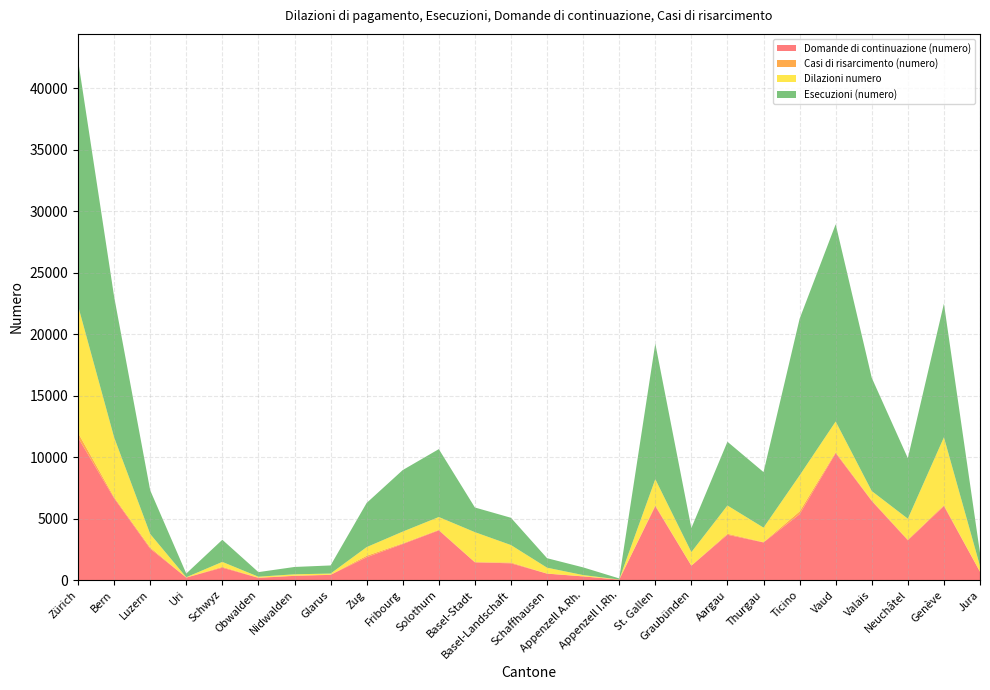

Reading left to right, transcribe all the data shown in this chart.

Domande di continuazione (numero): 11582	6652	2556	205	1010	182	344	426	1858	2932	4039	1445	1364	525	300	38	6004	1169	3686	3059	5356	10311	6428	3232	6012	675
Casi di risarcimento (numero): 395	91	97	2	66	15	14	13	121	55	47	14	67	8	6	2	75	19	83	26	229	83	46	56	80	12
Dilazioni numero: 10334	4867	1097	27	404	78	114	93	704	956	1042	2439	1418	477	103	9	2124	1090	2296	1180	2927	2499	765	1703	5519	460
Esecuzioni (numero): 19978	11442	3552	300	1799	374	596	659	3591	5003	5519	2005	2217	771	625	86	11026	1953	5183	4516	12730	16036	9204	4920	10867	1063